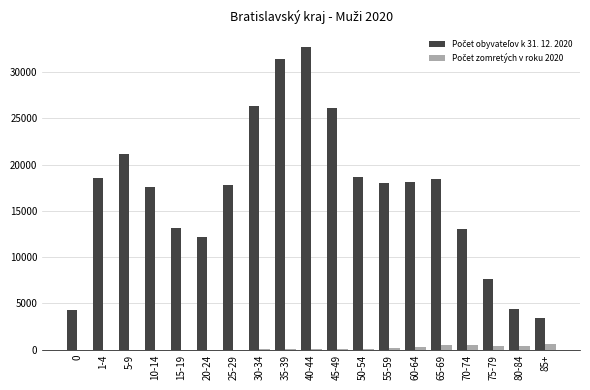

What is the greatest value displayed?

32662